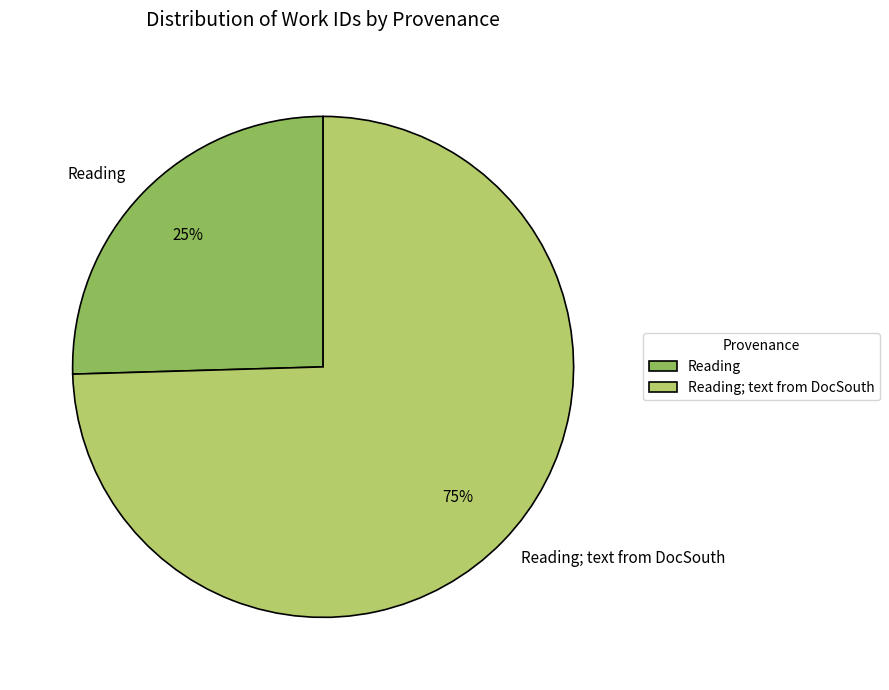

What is the largest slice in the pie chart?

Reading; text from DocSouth